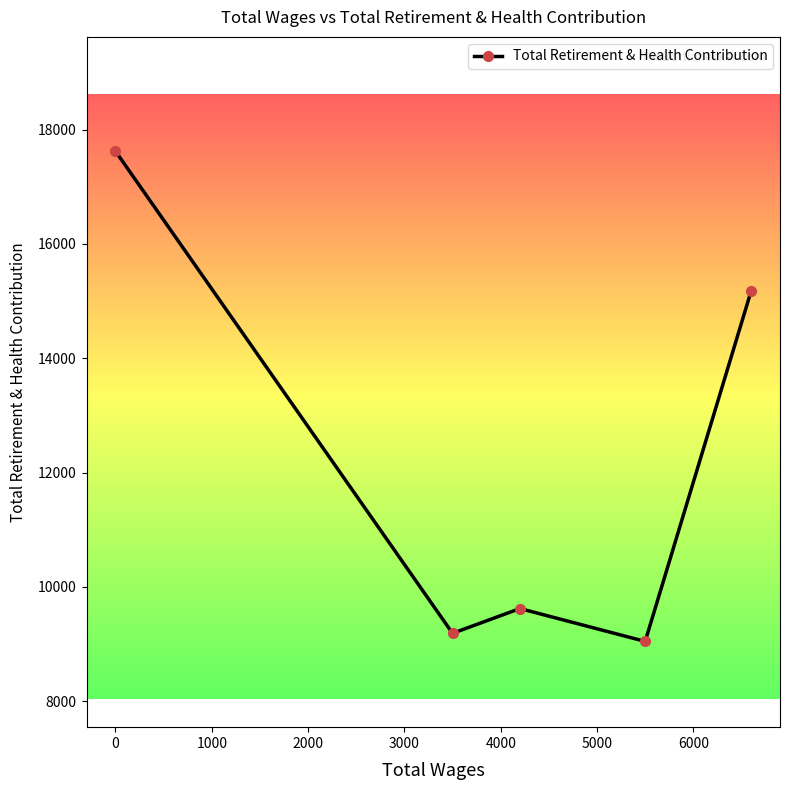

What is the maximum value shown in the chart?

17622